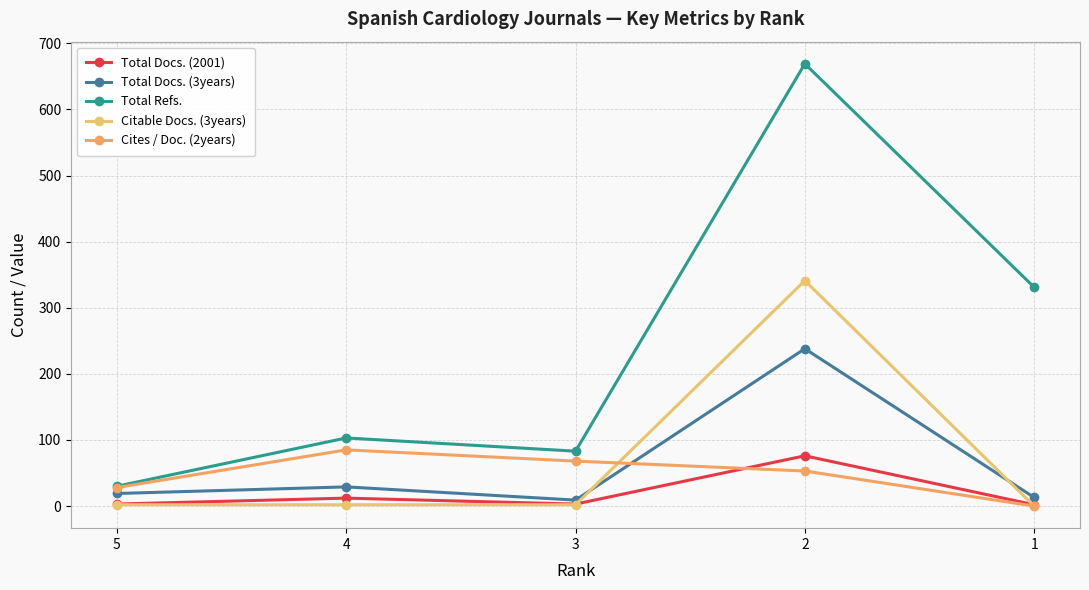

Which series has the largest total across all categories?

Total Refs.